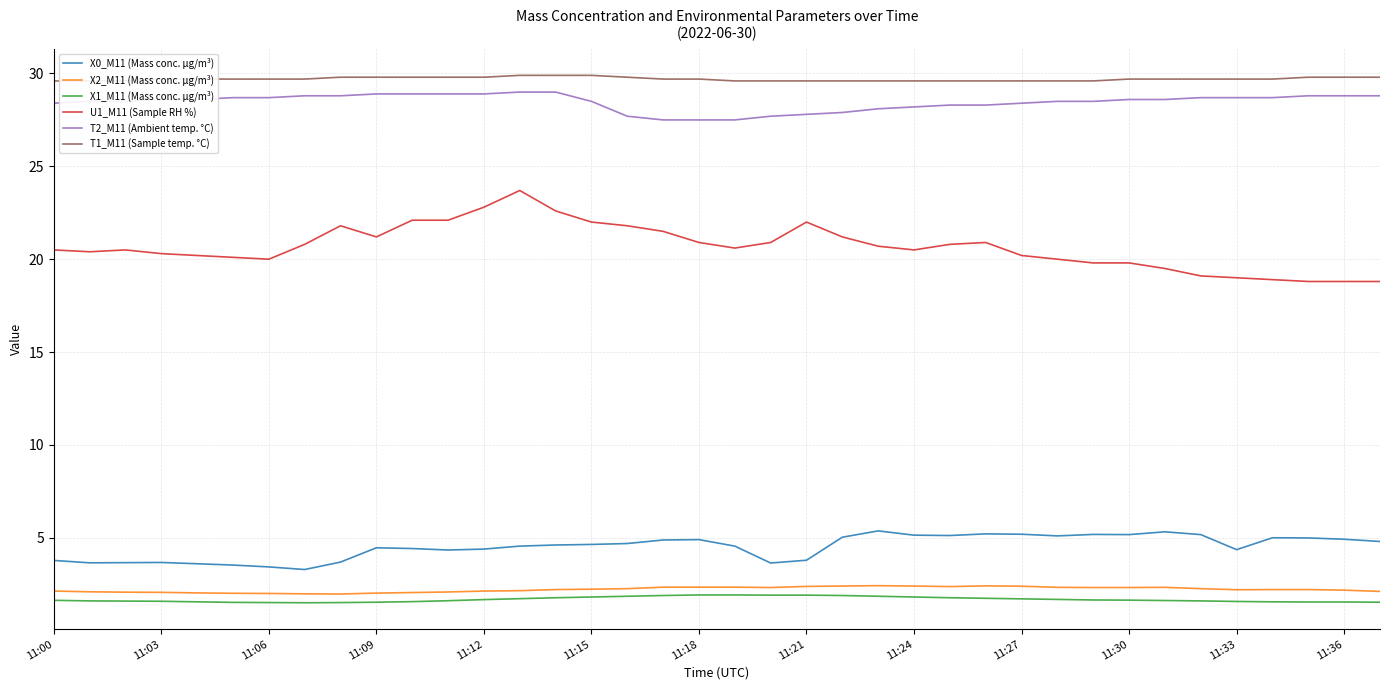

Rank the series by their maximum value, from highest to lowest.

T1_M11 (Sample temp. °C), T2_M11 (Ambient temp. °C), U1_M11 (Sample RH %), X0_M11 (Mass conc. μg/m³), X2_M11 (Mass conc. μg/m³), X1_M11 (Mass conc. μg/m³)